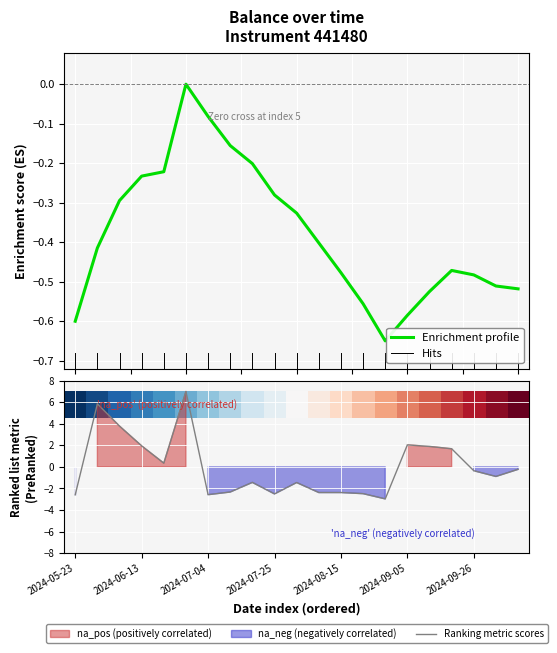

What is the minimum value shown in the chart?

-3.0